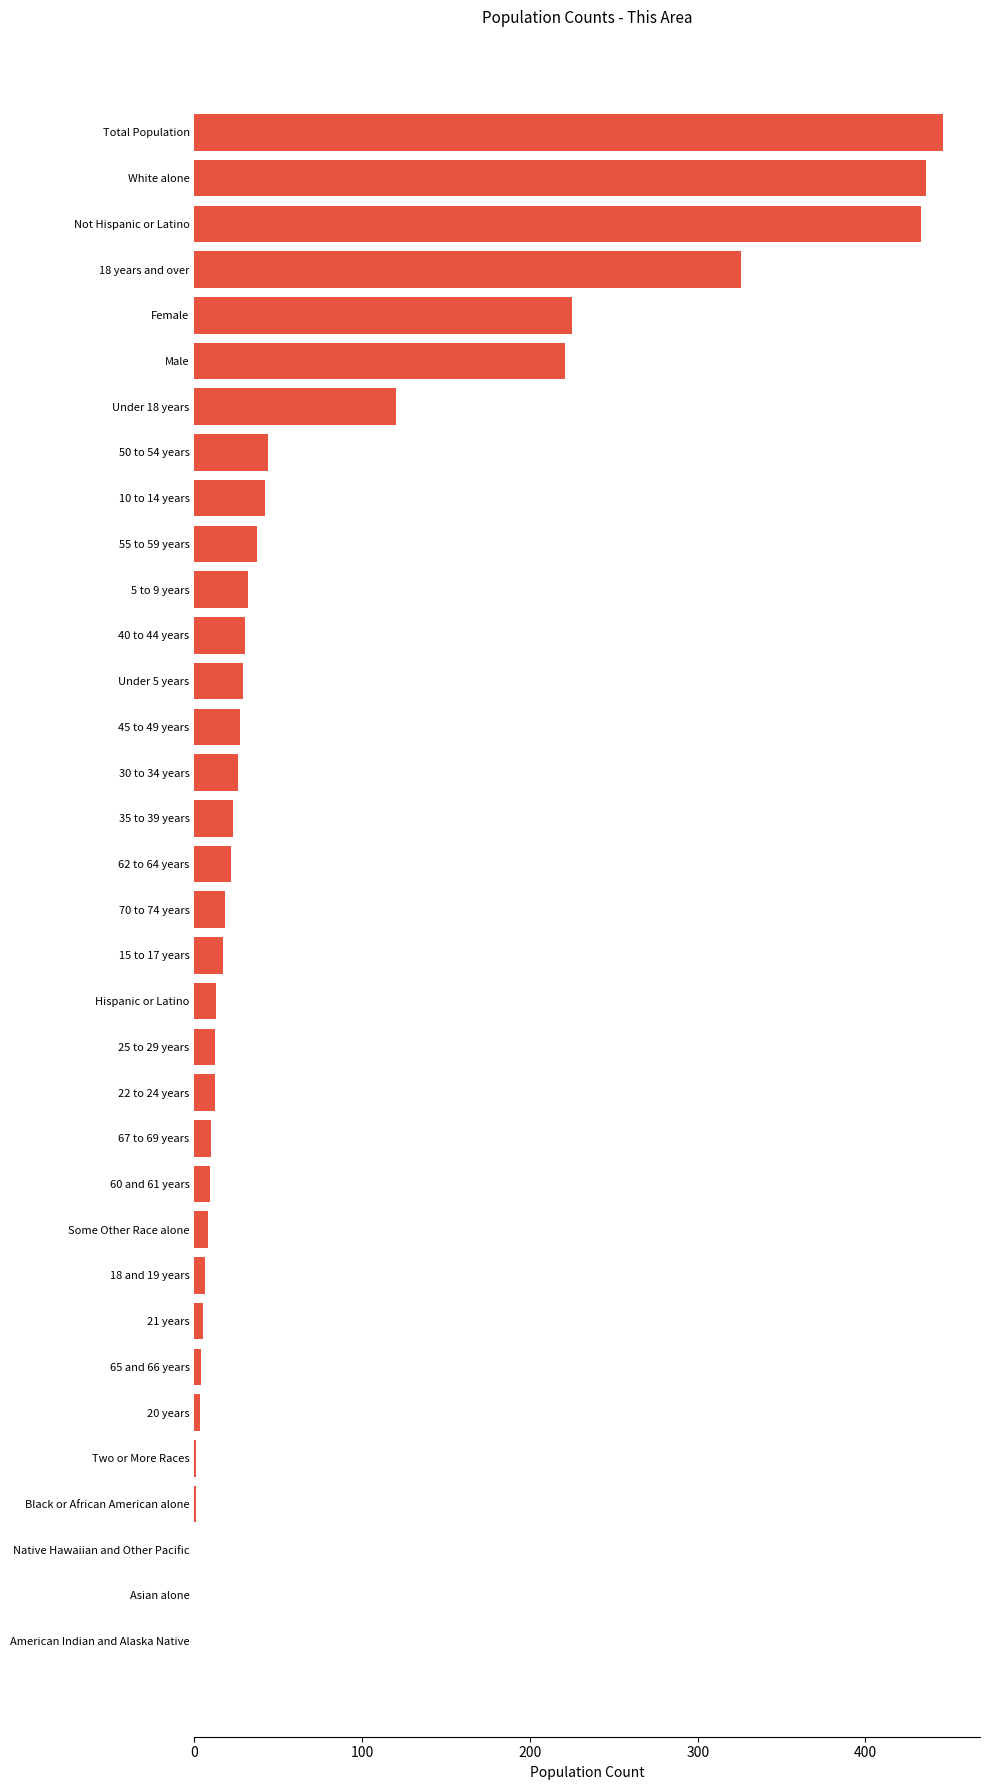

What is the change in value from Female to 45 to 49 years?

-198